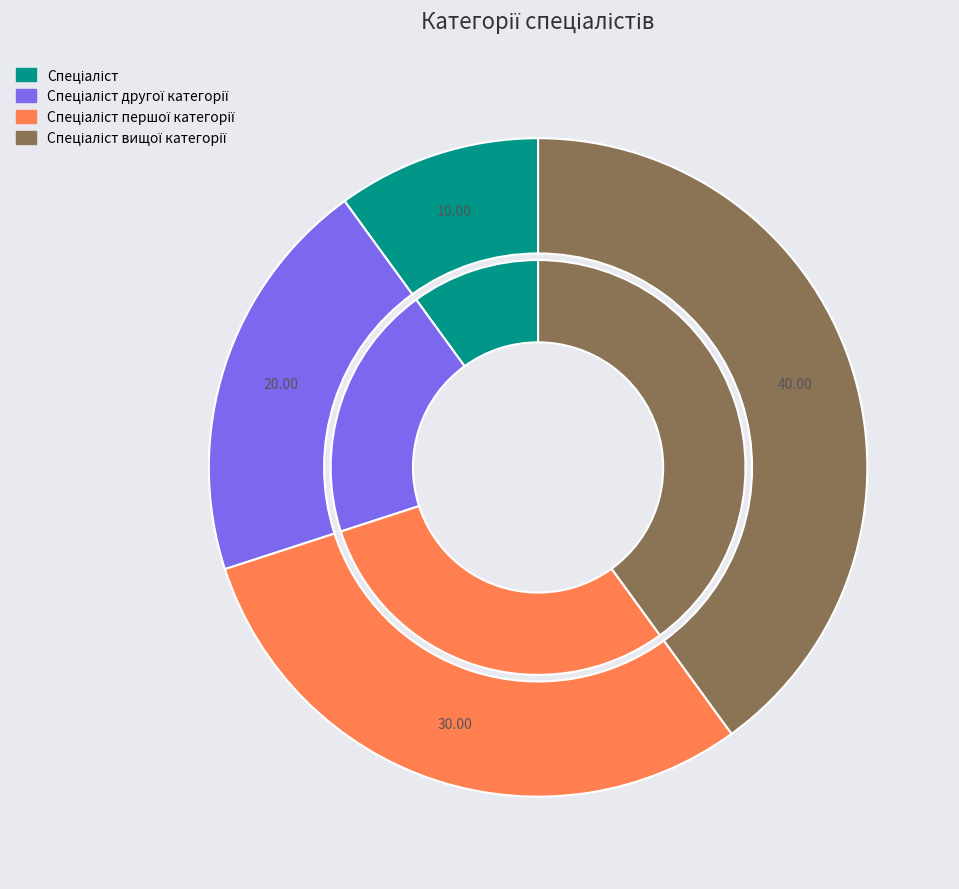

Does Спеціаліст вищої категорії account for over 50% of the chart?

No